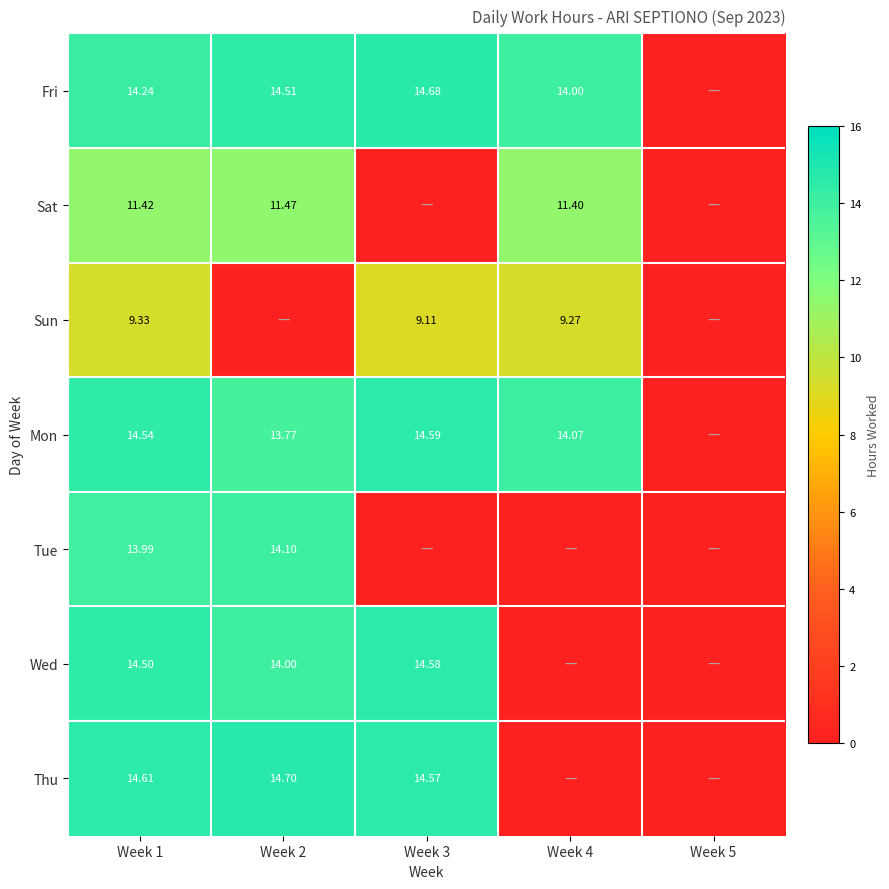

Which category has the highest value in the Tue series?

Week 2